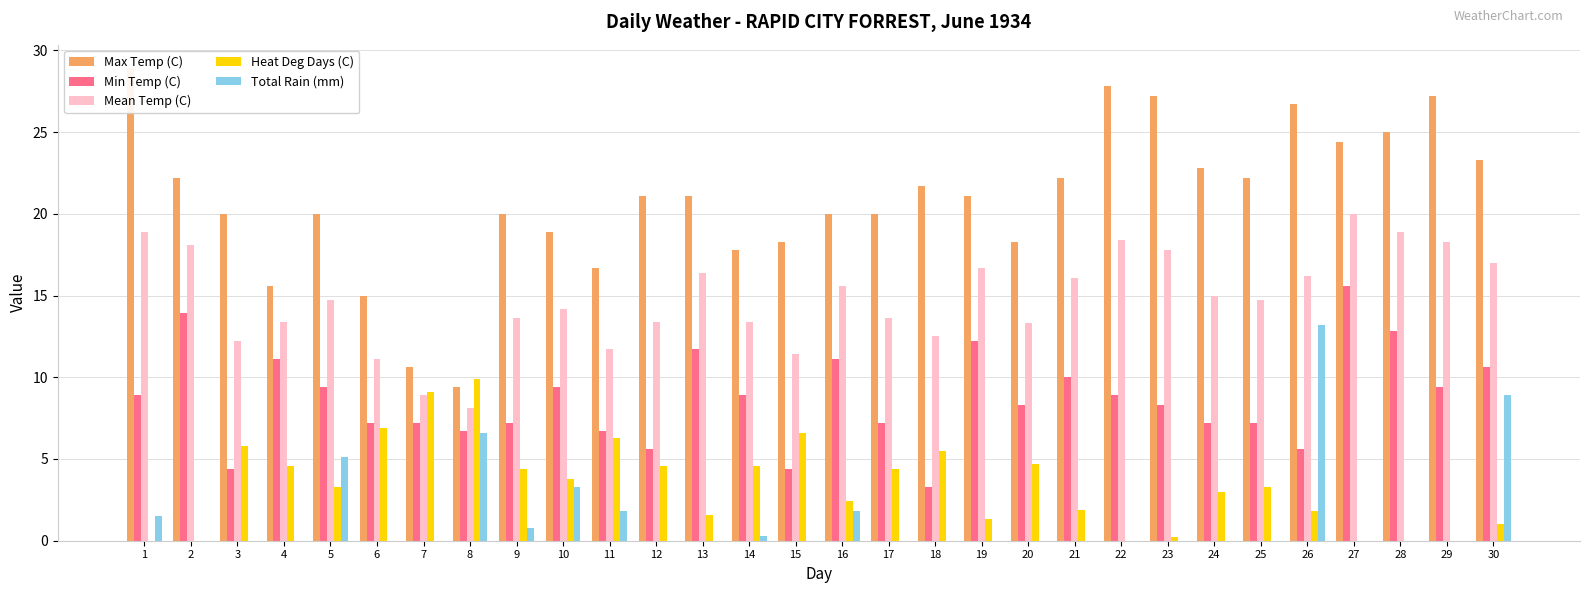

What is the value of the Min Temp (C) bar at the 5th from the left?

9.4